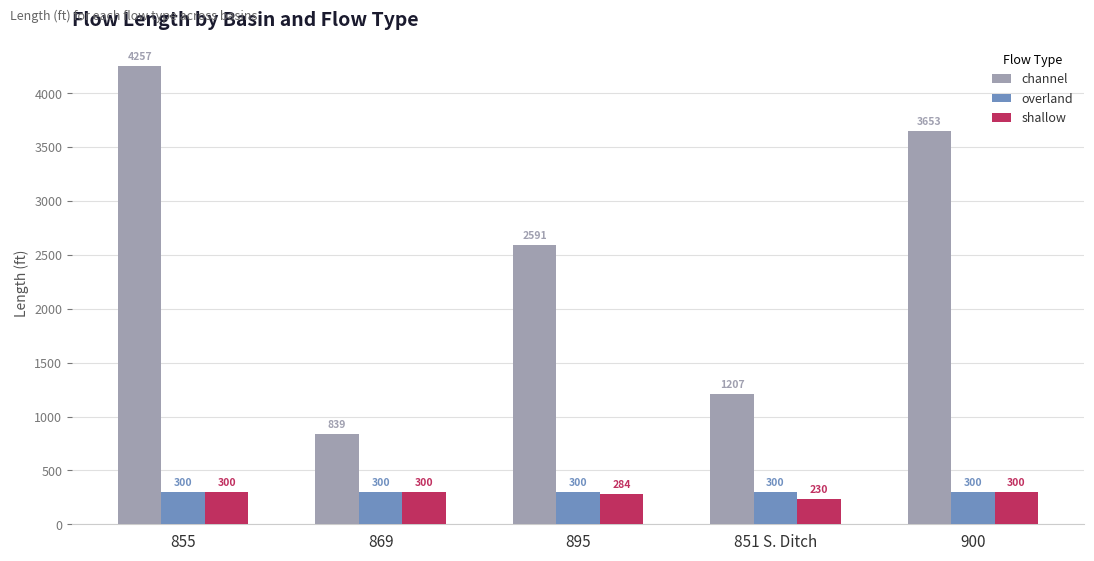

What is the label of the 2nd bar from the right?

851 S. Ditch